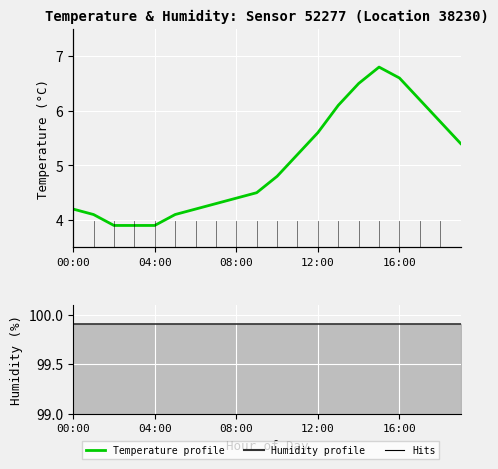

What is the label of the 9th point from the right?

11